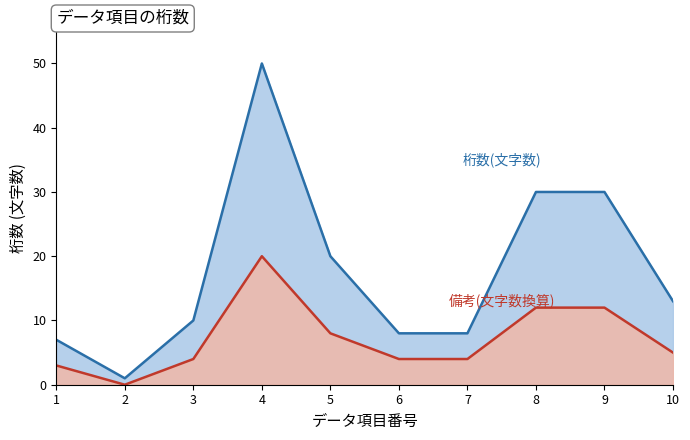

Reading left to right, extract all data points from this chart.

桁数(文字数): 7	1	10	50	20	8	8	30	30	13
備考(文字数換算): 3	0	4	20	8	4	4	12	12	5